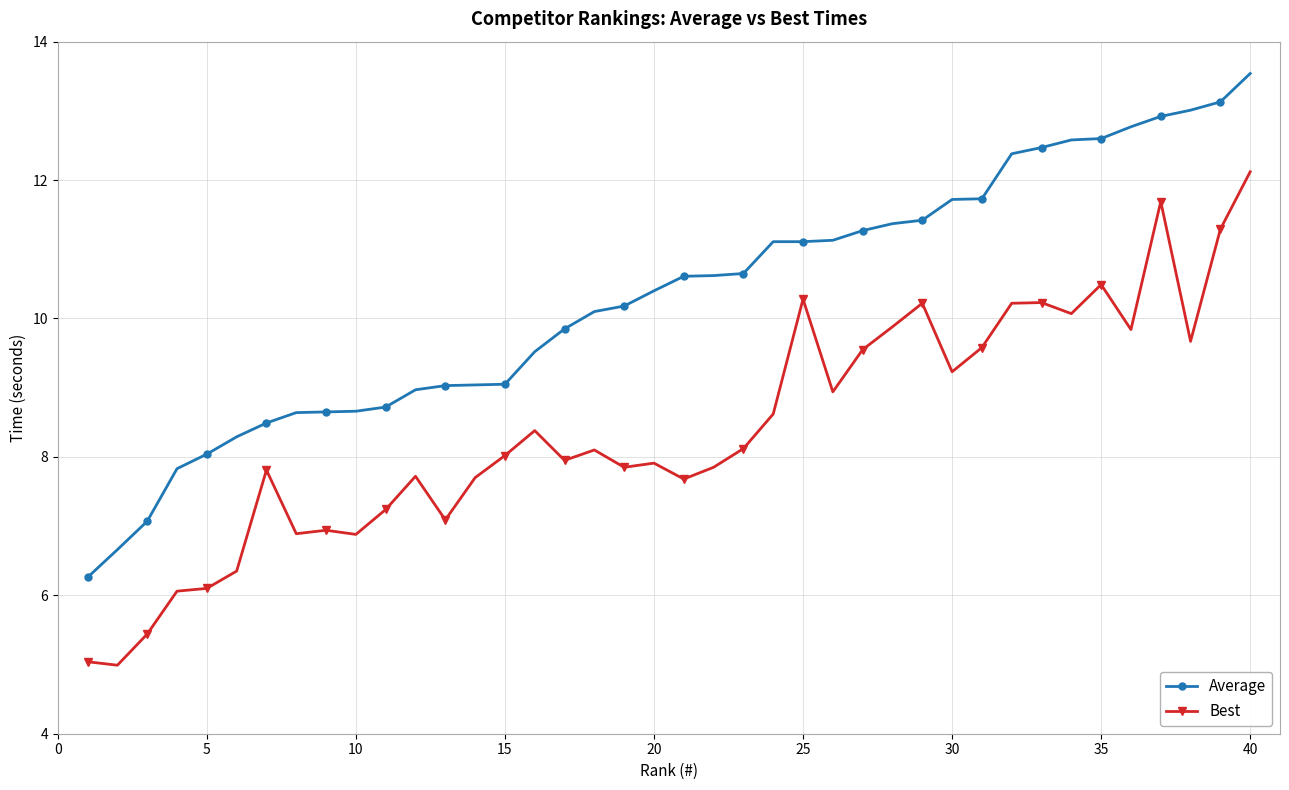

How many lines are shown in the chart?

2